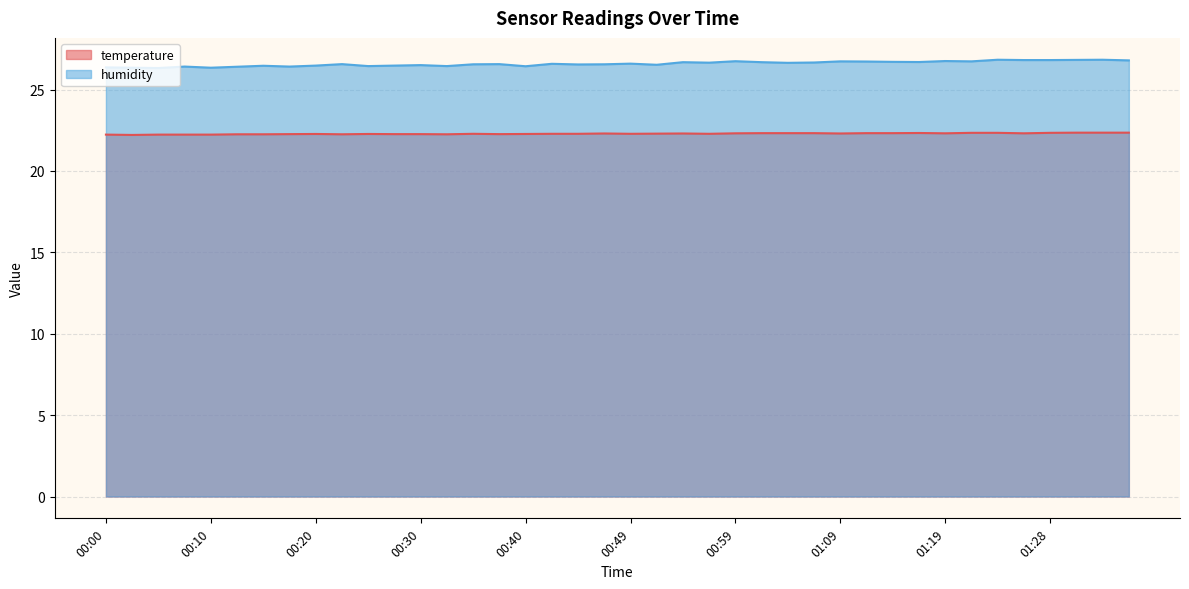

Does the chart display data point markers on the line(s)?

No